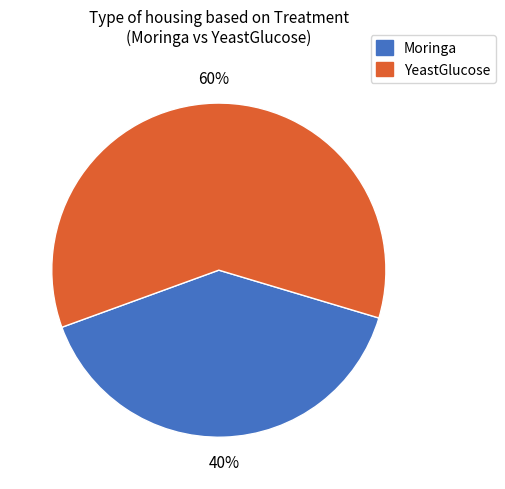

Does any single category account for the majority?

Yes